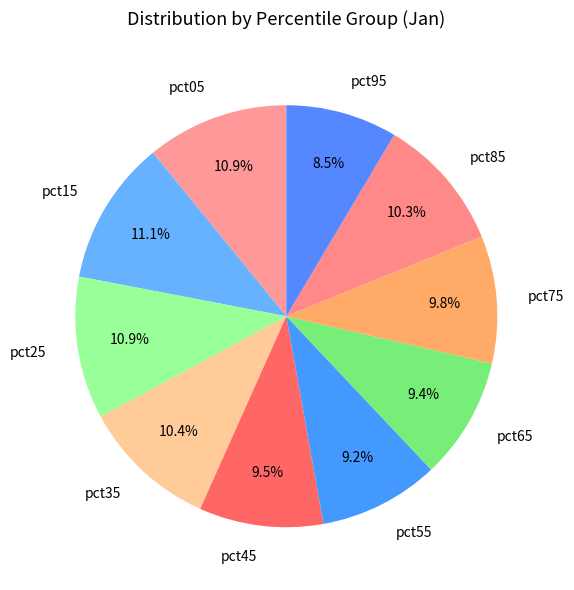

How many segments does this pie chart have?

10